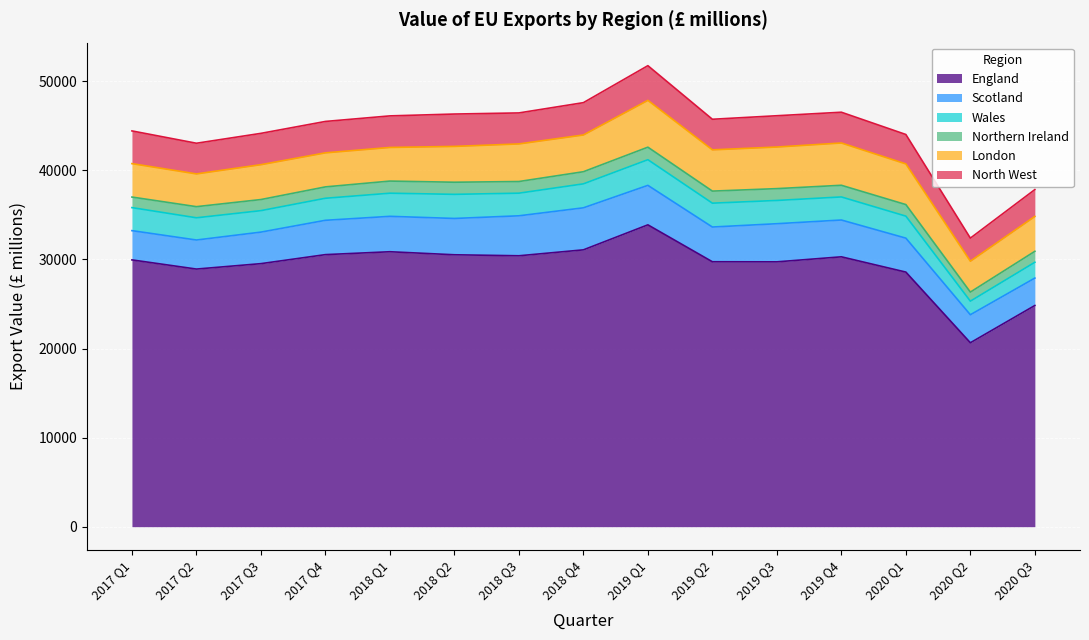

Reading left to right, extract all data points from this chart.

England: 29951	28921	29530	30542	30866	30525	30413	31078	33886	29741	29731	30296	28582	20647	24830
Scotland: 3283	3261	3539	3853	3974	4077	4486	4718	4431	3898	4281	4131	3810	3145	3078
Wales: 2585	2494	2410	2474	2597	2706	2541	2690	2881	2679	2611	2590	2470	1525	1775
Northern Ireland: 1186	1249	1246	1277	1361	1361	1308	1362	1406	1354	1328	1310	1298	1018	1230
London: 3751	3677	3913	3820	3774	4021	4220	4124	5256	4632	4669	4746	4564	3466	3917
North West: 3674	3444	3518	3527	3545	3634	3481	3630	3894	3434	3514	3455	3304	2592	3012